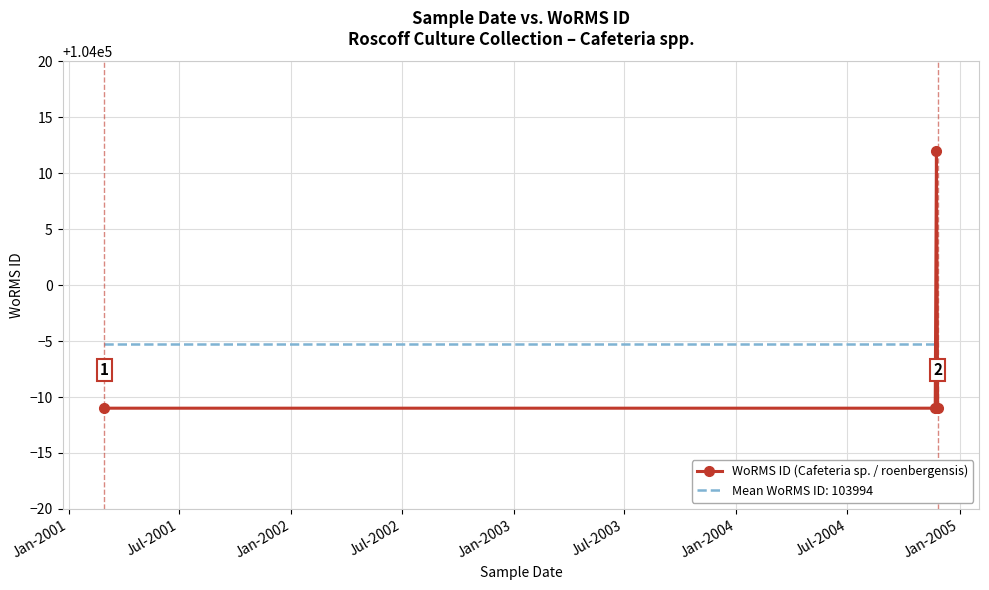

What is the smallest value displayed?

103989.0